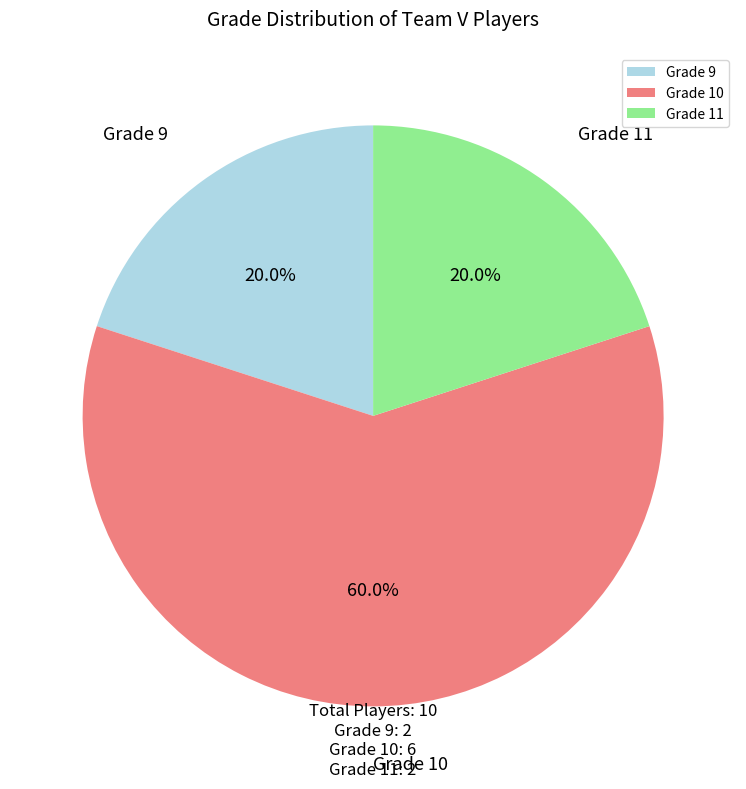

Which has a higher value, Grade 10 or Grade 9?

Grade 10